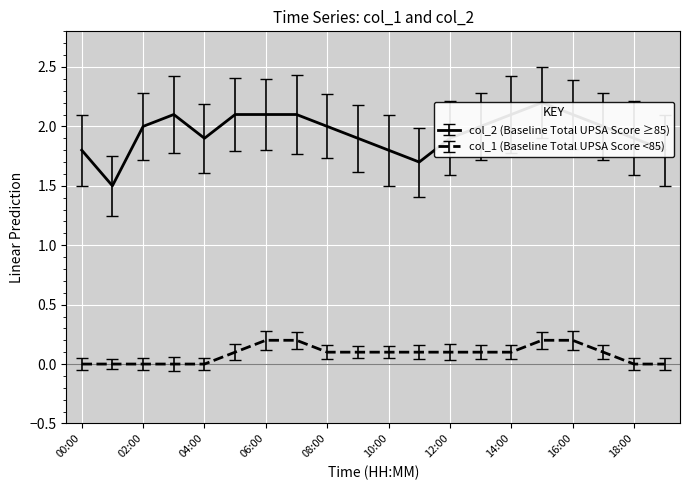

Which has a higher value, 13:00 or 09:00?

13:00